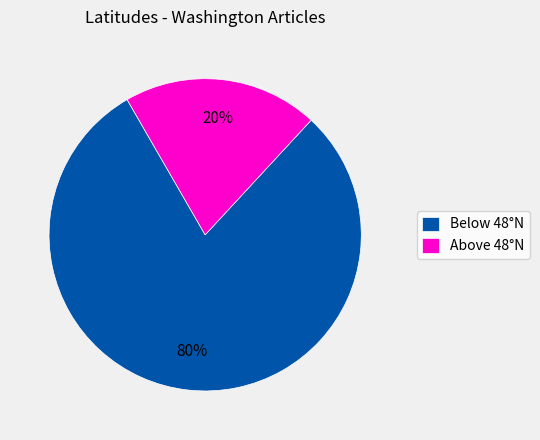

What is the smallest slice in the pie chart?

Above 48°N